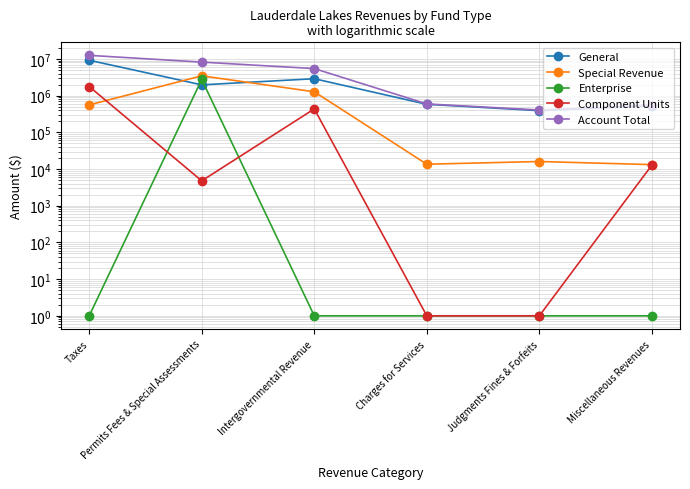

Which series changed the most between Judgments Fines & Forfeits and Miscellaneous Revenues?

Account Total